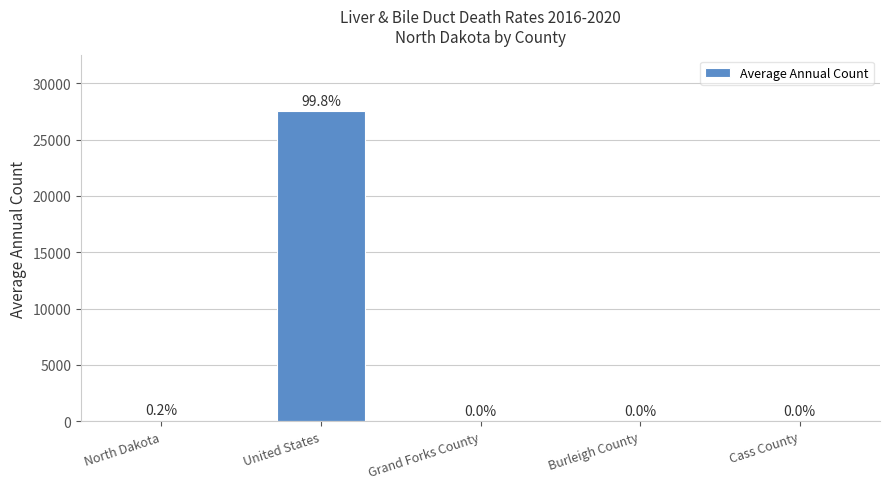

Are the bars horizontal?

No